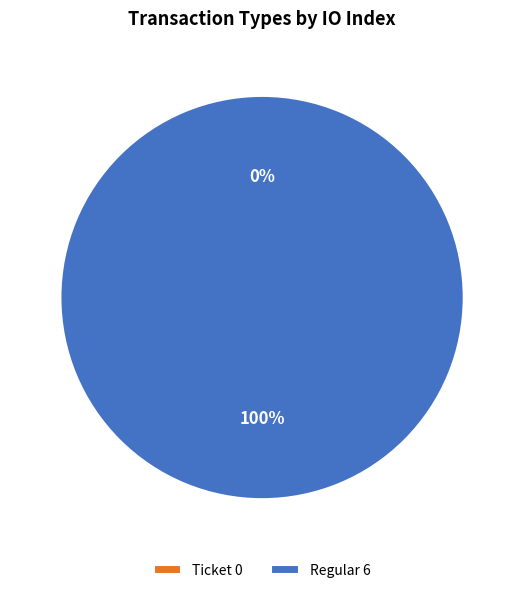

True or false: Regular accounts for 89% of the total.

False